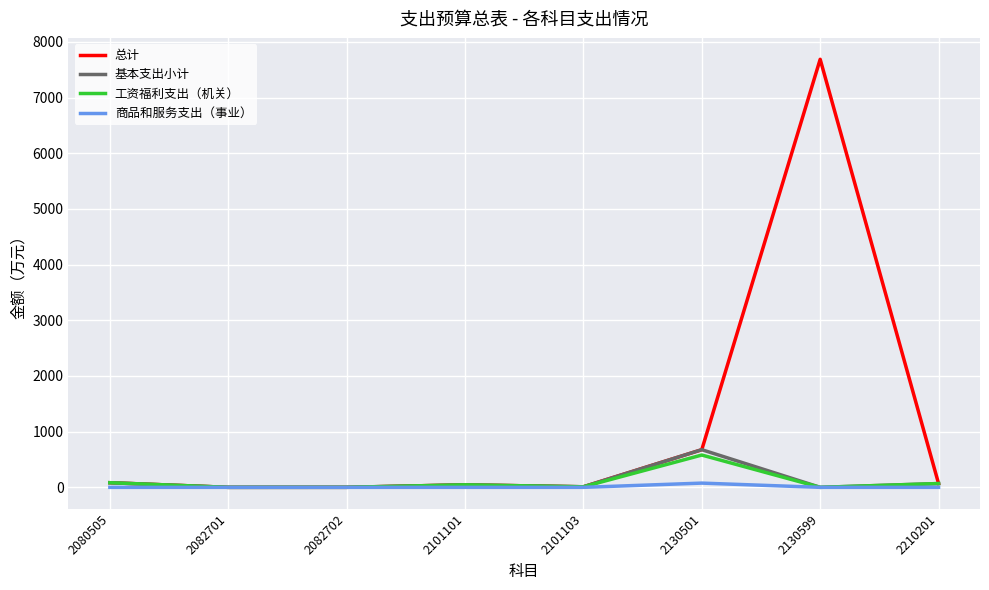

Is the value of 基本支出小计 at 2130501 greater than the value of 工资福利支出（机关） at 2101103?

Yes